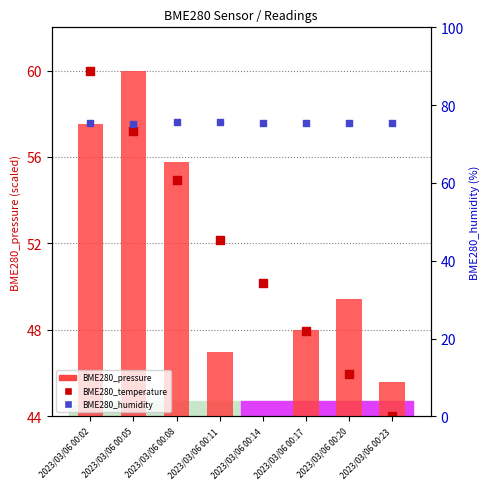

Which series contains the highest Y value?

BME280_humidity